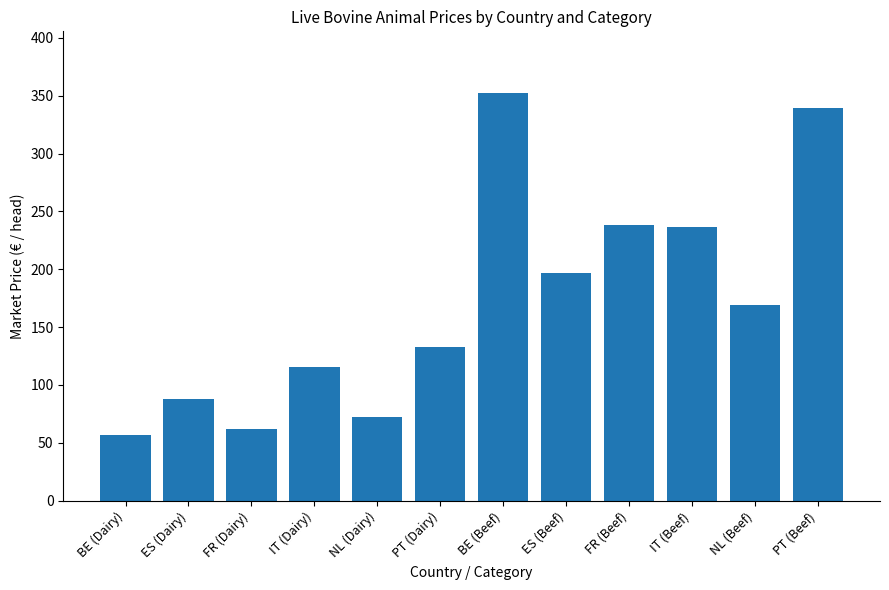

Reading left to right, extract all data points from this chart.

56.8	87.7	61.8	115.2	72.0	132.8	352.8	197.1	238.5	236.3	169.0	339.8